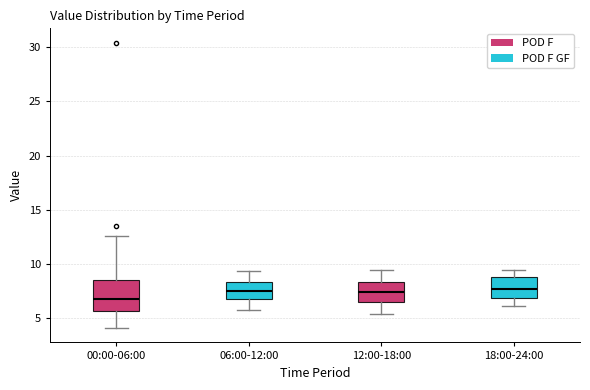

Reading left to right, read every box against the y-axis: the position of its median line, the range the box covers, and the ends of its whiskers. The values are not printed on the chart, so give them approximately, as read against the axis.

00:00-06:00: median 7.0, box 5.5 to 8.5, whiskers 4.0 to 12.5
06:00-12:00: median 7.5, box 7.0 to 8.5, whiskers 6.0 to 9.5
12:00-18:00: median 7.5, box 6.5 to 8.5, whiskers 5.5 to 9.5
18:00-24:00: median 8.0, box 7.0 to 9.0, whiskers 6.0 to 9.5